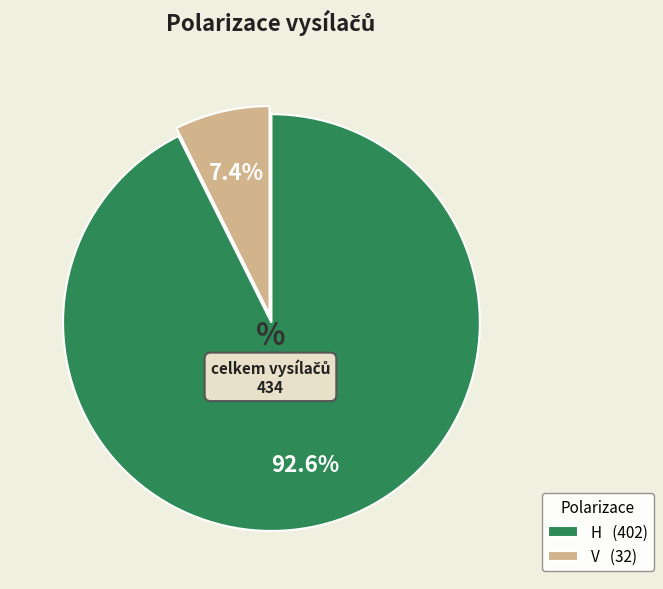

Is there any slice that represents more than half of the pie?

Yes